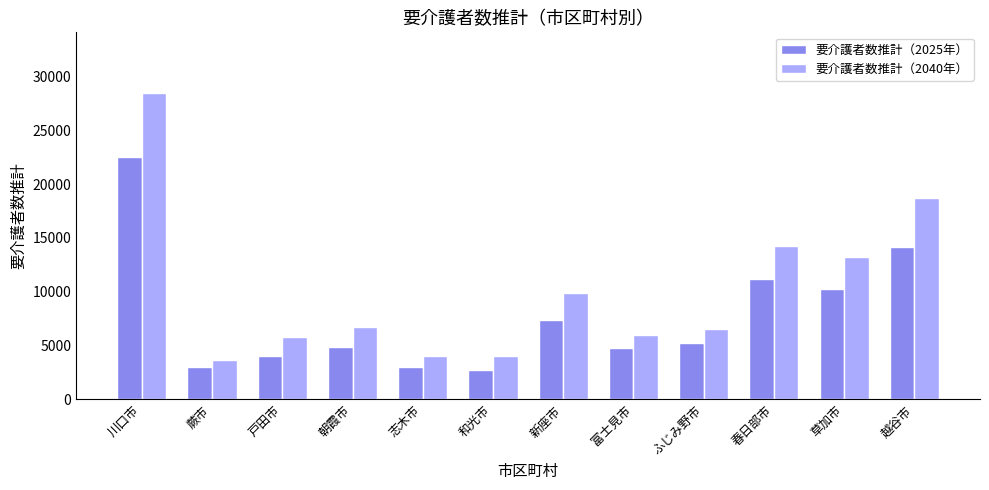

What is the average value of the 要介護者数推計（2025年） series?

7748.5